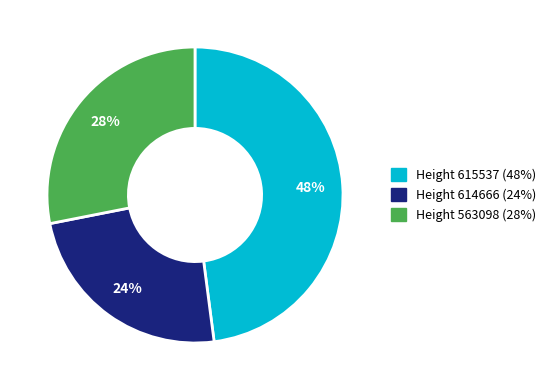

Is it true that Height 615537 is 54% of the pie?

False